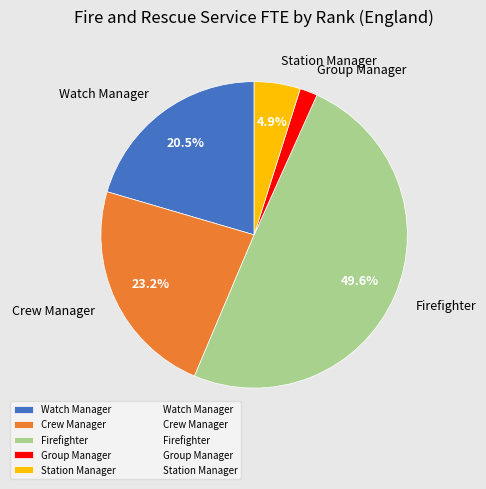

Rank the categories by value from highest to lowest.

Firefighter, Crew Manager, Watch Manager, Station Manager, Group Manager